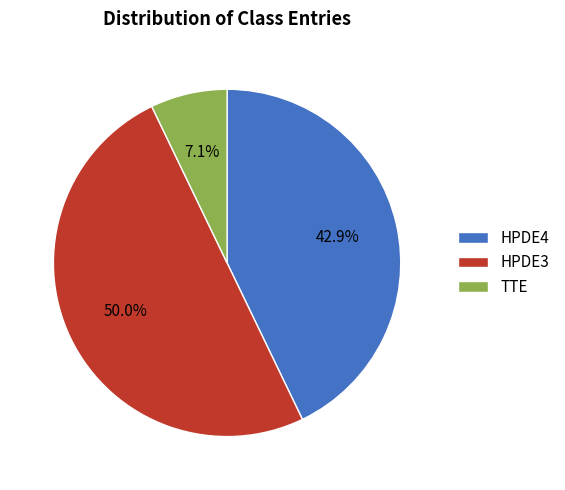

What is the total percentage of TTE and HPDE4?

50.0%